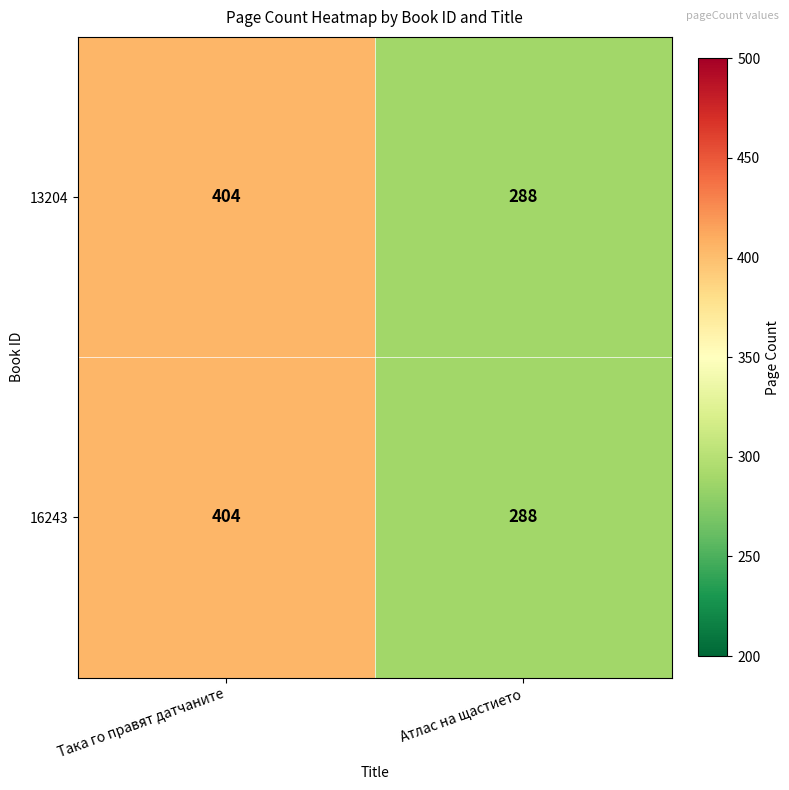

How many series are shown in this chart?

2